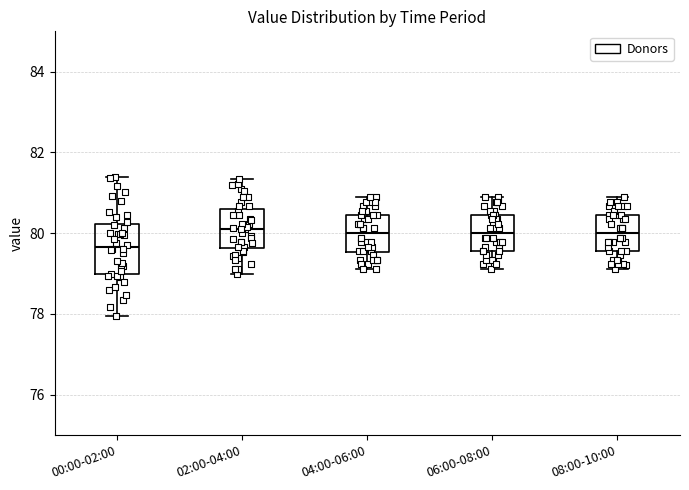

Reading left to right, transcribe this box plot: for each box, give where its median line is, the range the box spans, and where its two whiskers end, as read against the y-axis. The values are not printed on the chart, so give them approximately, as read against the axis.

00:00-02:00: median 79.6, box 79.0 to 80.2, whiskers 78.0 to 81.4
02:00-04:00: median 80.2, box 79.6 to 80.6, whiskers 79.0 to 81.4
04:00-06:00: median 80.0, box 79.6 to 80.4, whiskers 79.2 to 81.0
06:00-08:00: median 80.0, box 79.6 to 80.4, whiskers 79.2 to 81.0
08:00-10:00: median 80.0, box 79.6 to 80.4, whiskers 79.2 to 81.0